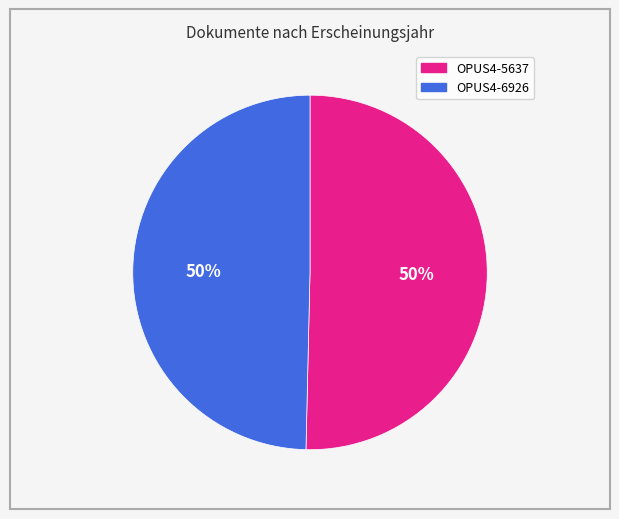

To the nearest percent, what percentage of the pie is OPUS4-6926?

50%